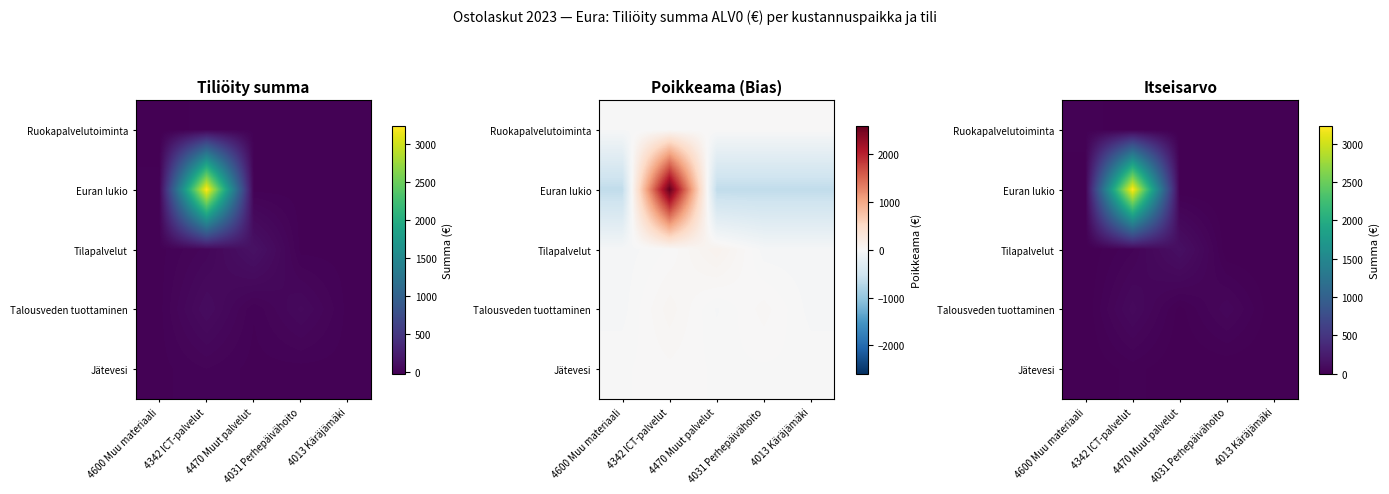

Which category has the lowest value in the Tilapalvelut series?

4600 Muu materiaali